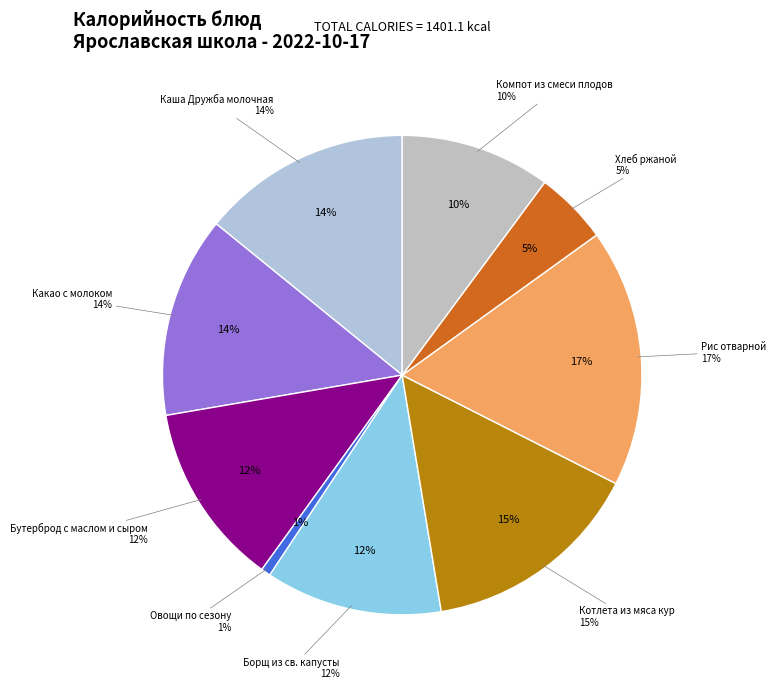

To the nearest percent, what percentage of the pie is Котлета из мяса кур?

15%